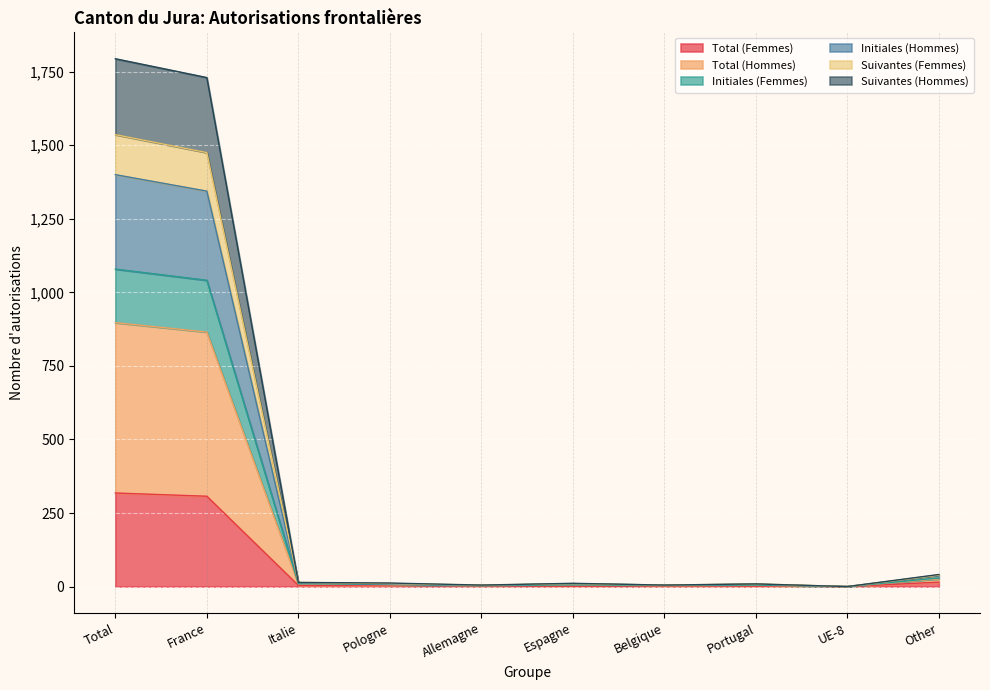

At which category is the sum across all series the highest?

Total